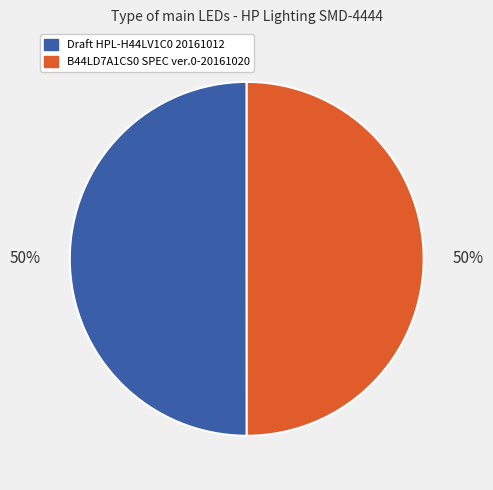

True or false: B44LD7A1CS0 SPEC ver.0-20161020 accounts for 58% of the total.

False